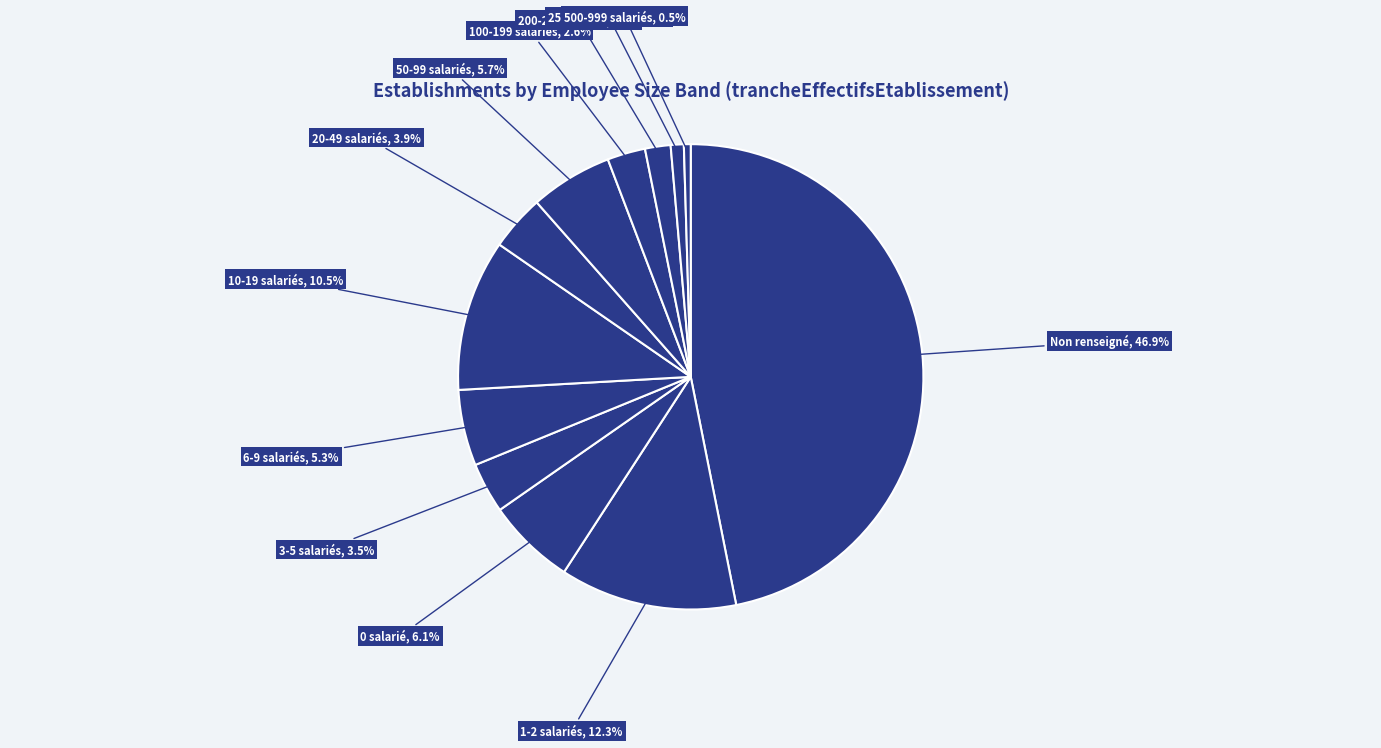

Rank the categories by value from lowest to highest.

42, 41, 32, 31, 02, 21, 03, 22, 00, 11, 01, NN